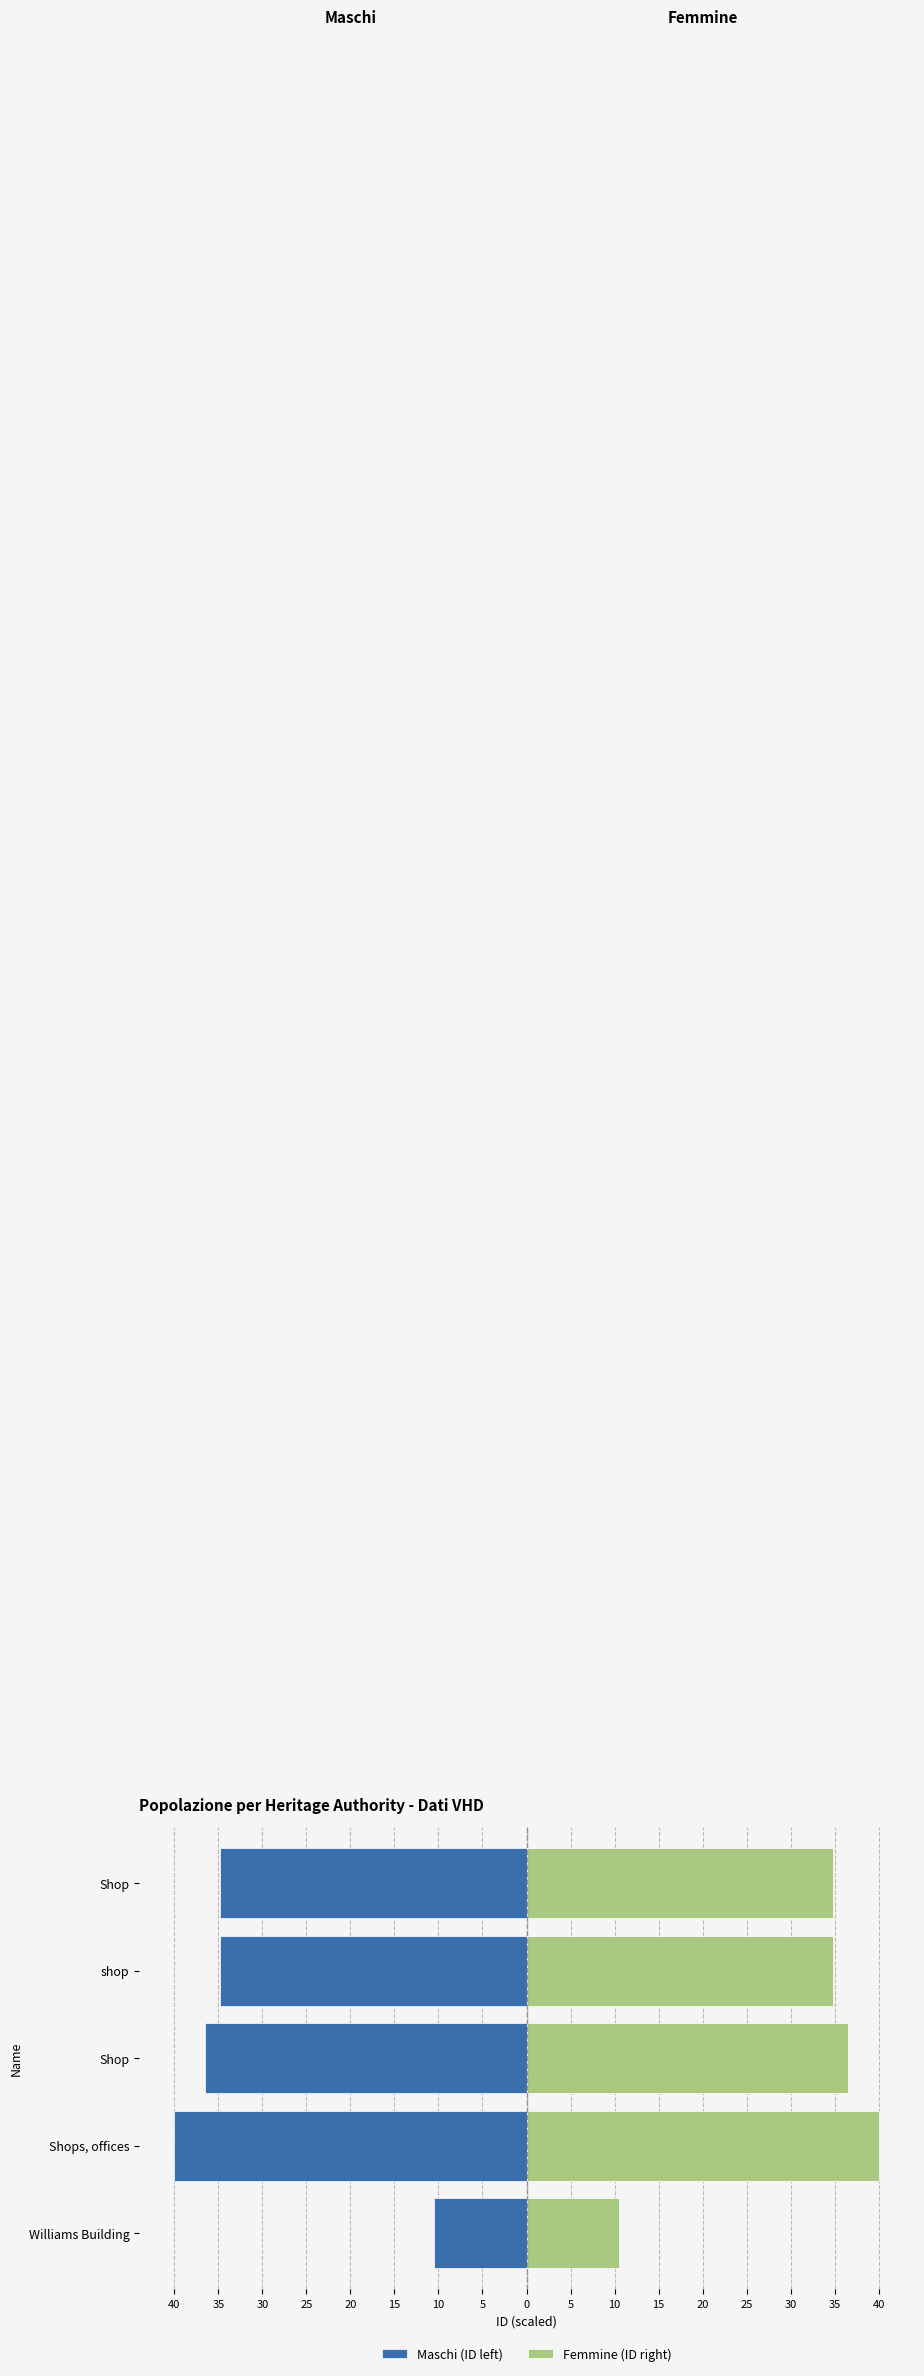

True or false: Femmine (ID right) has a value of 53.5 at Shop.

False